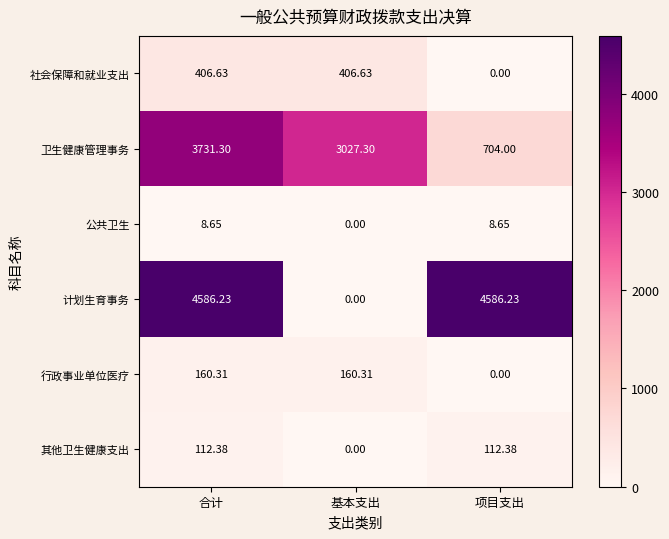

List the series in order of their peak value, highest first.

计划生育事务, 卫生健康管理事务, 社会保障和就业支出, 行政事业单位医疗, 其他卫生健康支出, 公共卫生